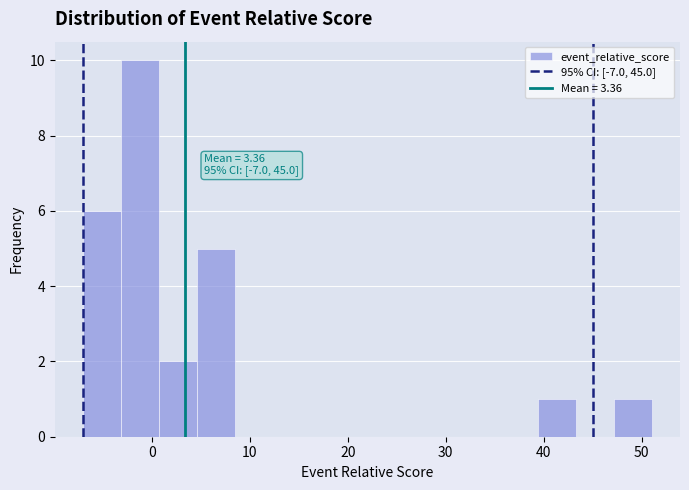

Around what value on the x-axis is the tallest bar? Give the approximate position of its centre, as read against the axis.

-1